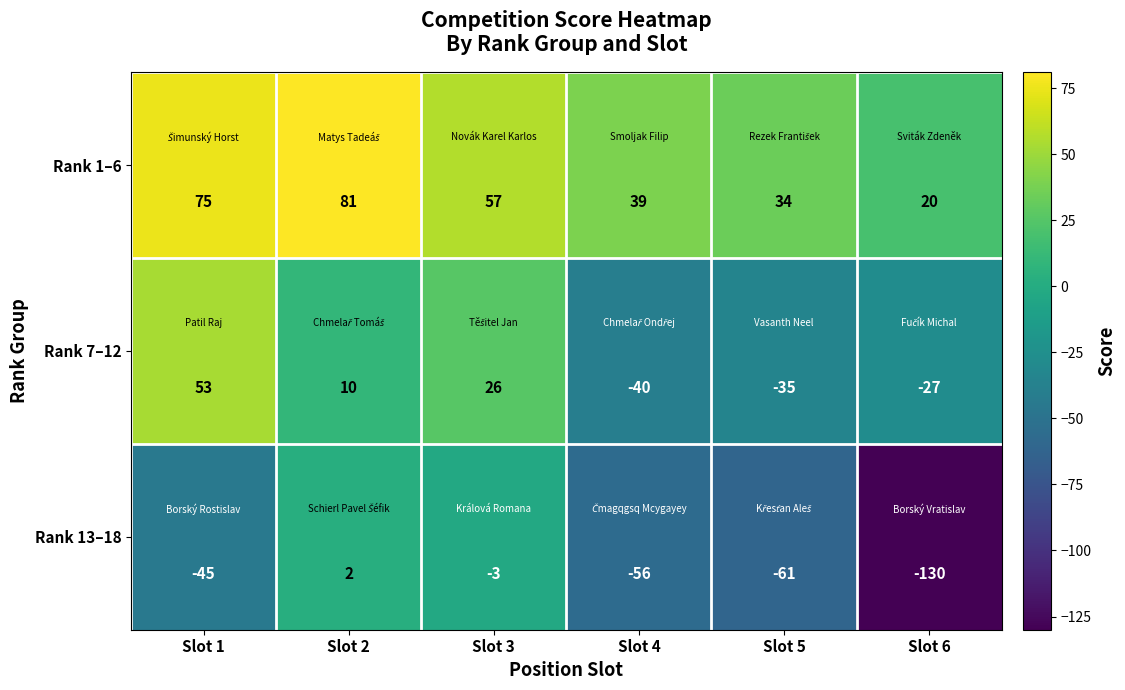

Rank the series by their maximum value, from highest to lowest.

Rank 1–6, Rank 7–12, Rank 13–18